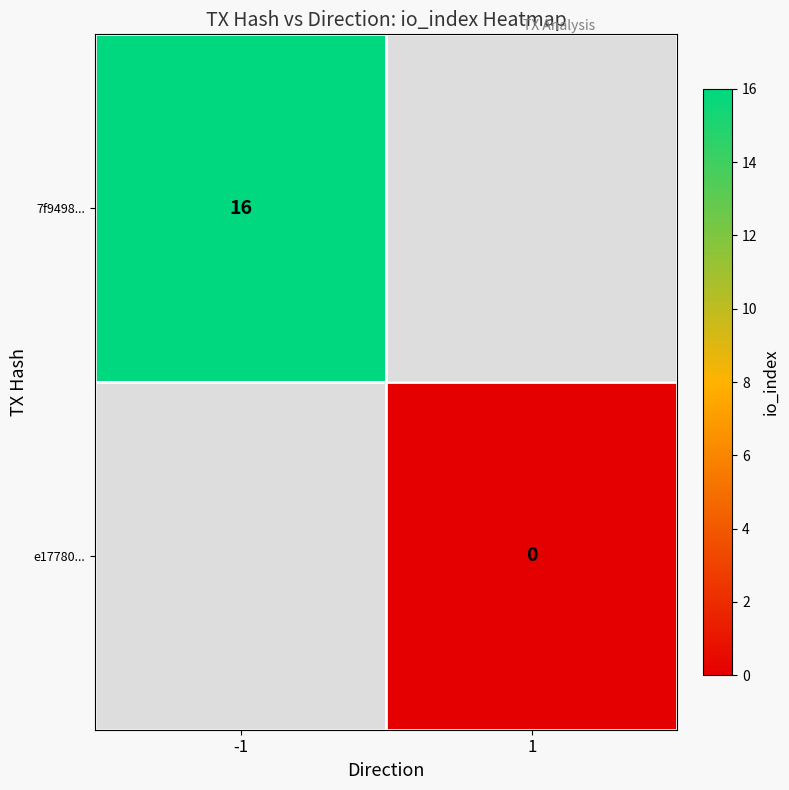

What is the greatest value displayed?

16.0